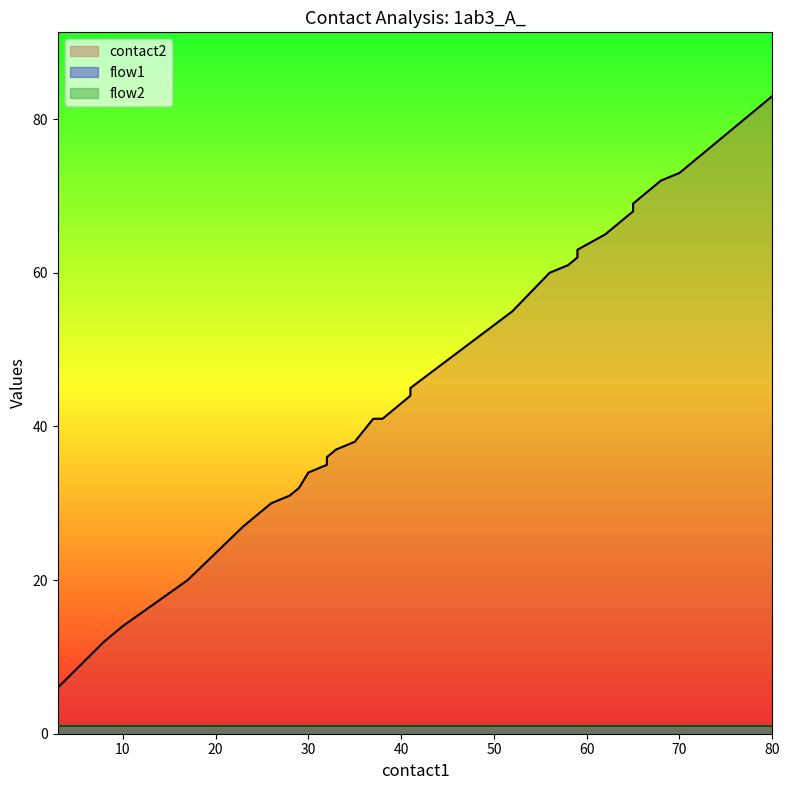

What is the value of the flow1 point at the 25th from the left?

1